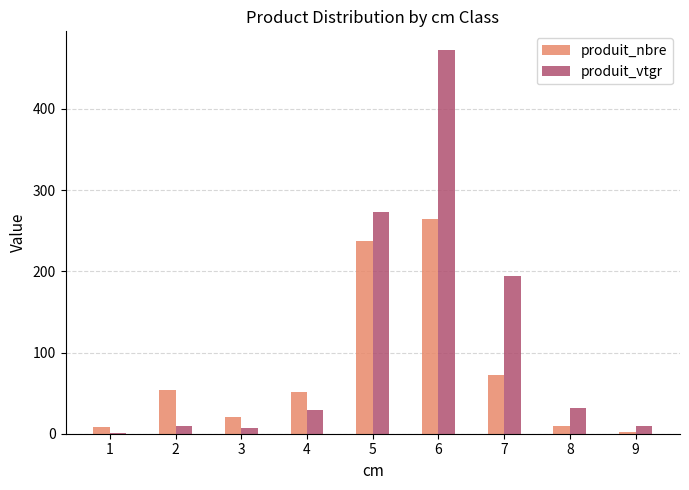

At which category is the sum across all series the highest?

6